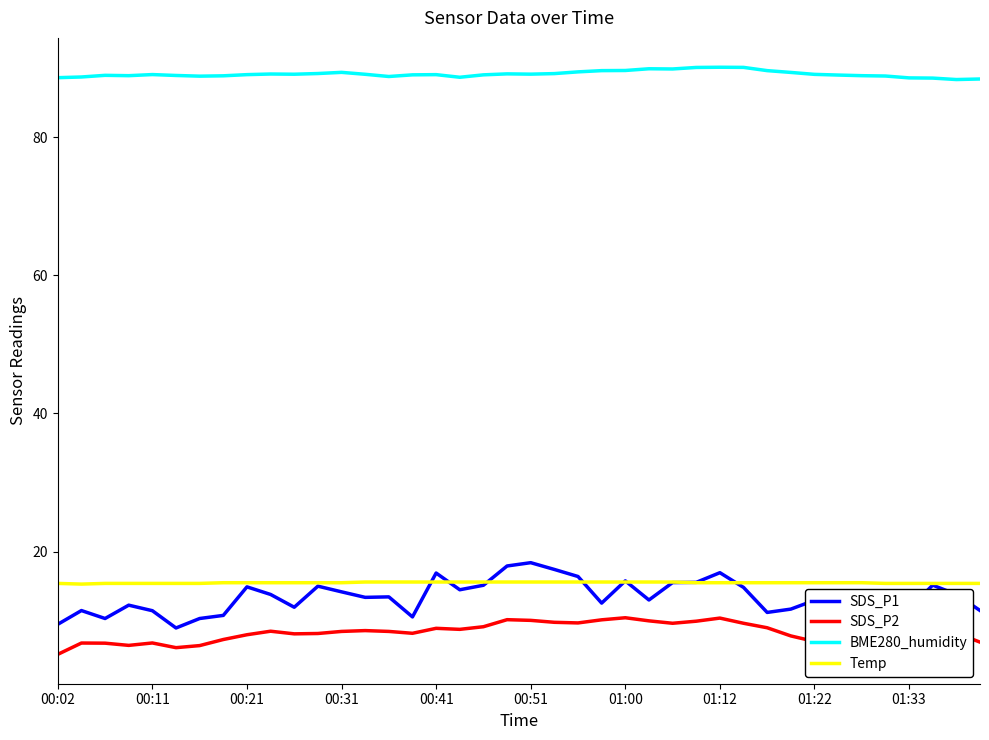

What is the minimum value for BME280_humidity?

88.3